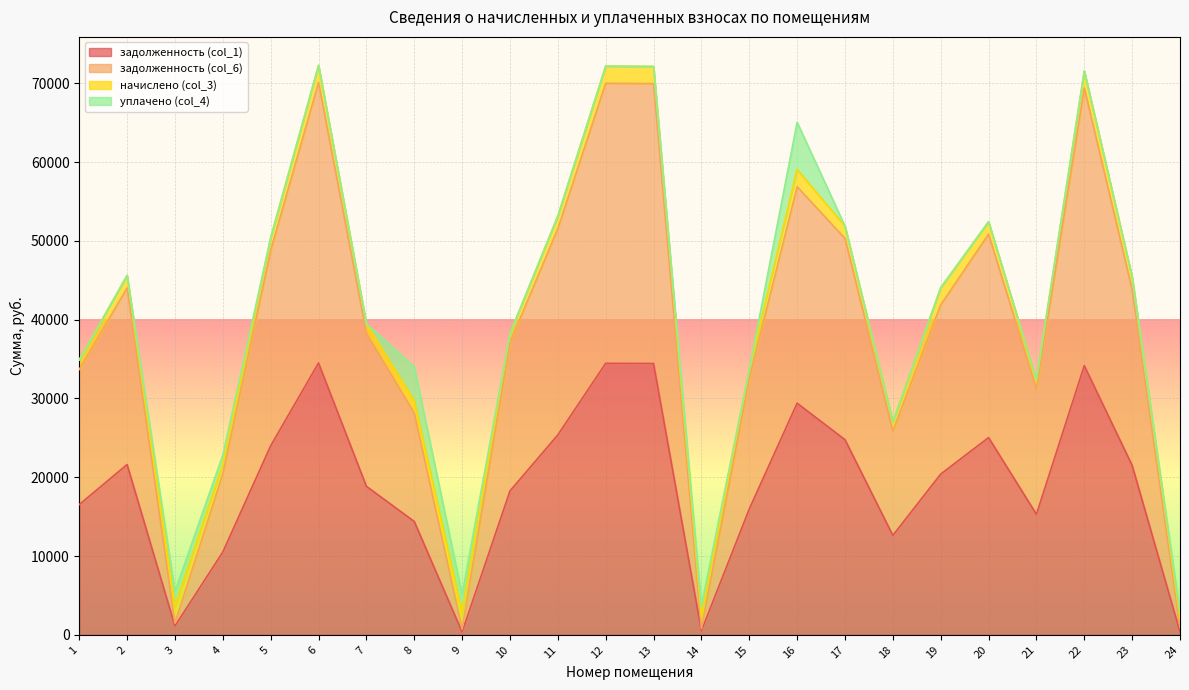

What is the total value across all series at 6?

72271.2